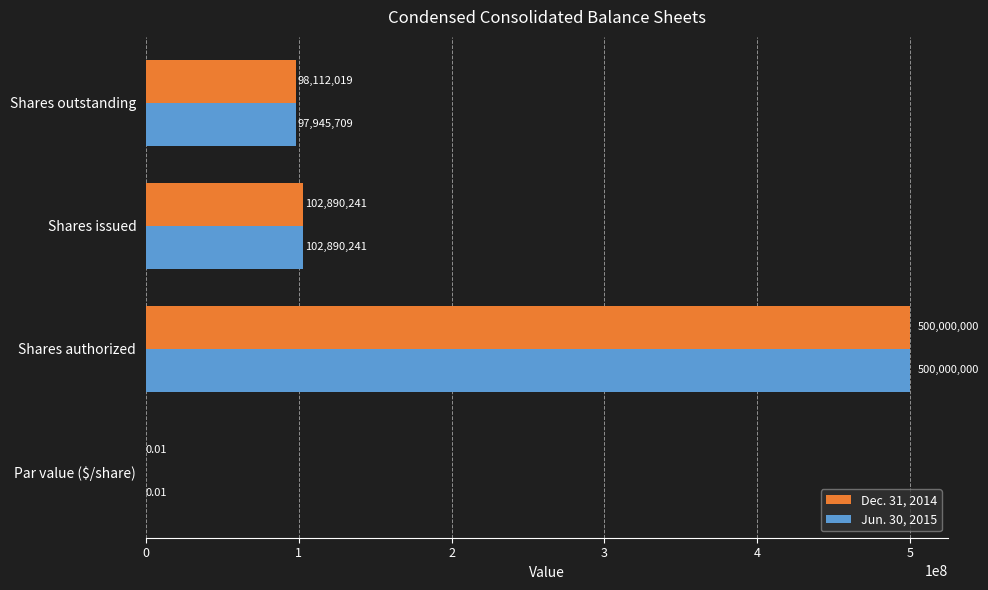

At which category is the sum across all series the highest?

Shares authorized